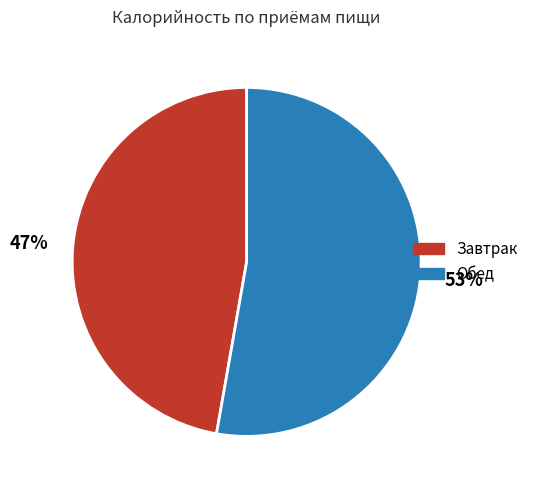

Is it true that Обед is 53% of the pie?

True